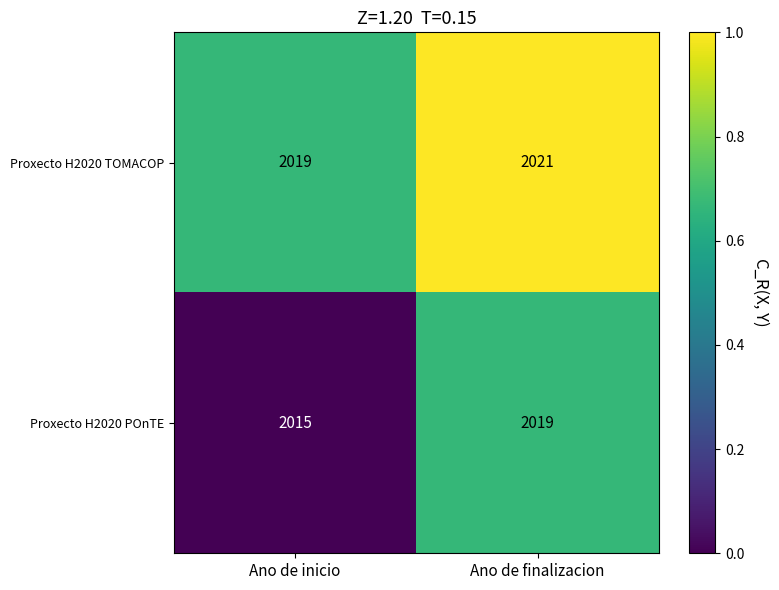

At which category is the sum across all series the highest?

Ano de finalizacion